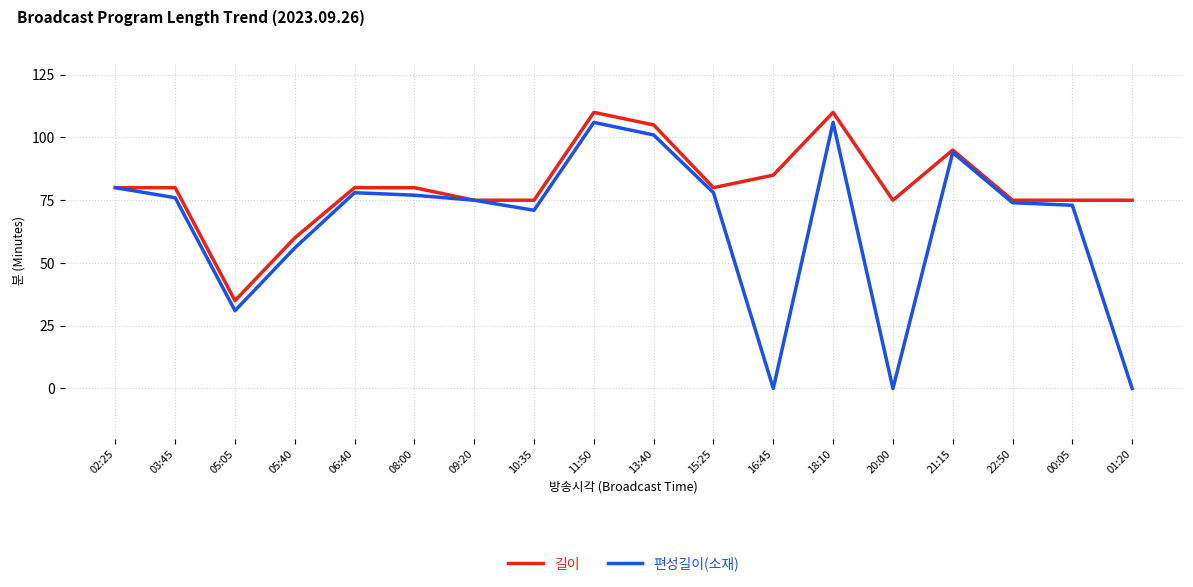

Is it true that 길이 equals 85 at 16:45?

True